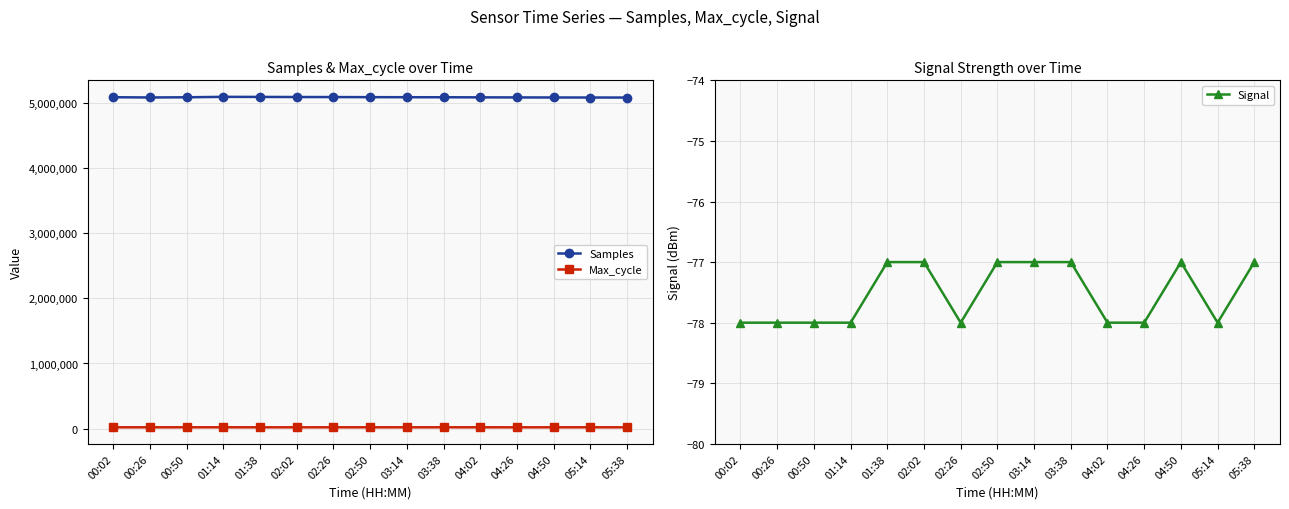

At which category does Max_cycle reach its first local peak?

01:14